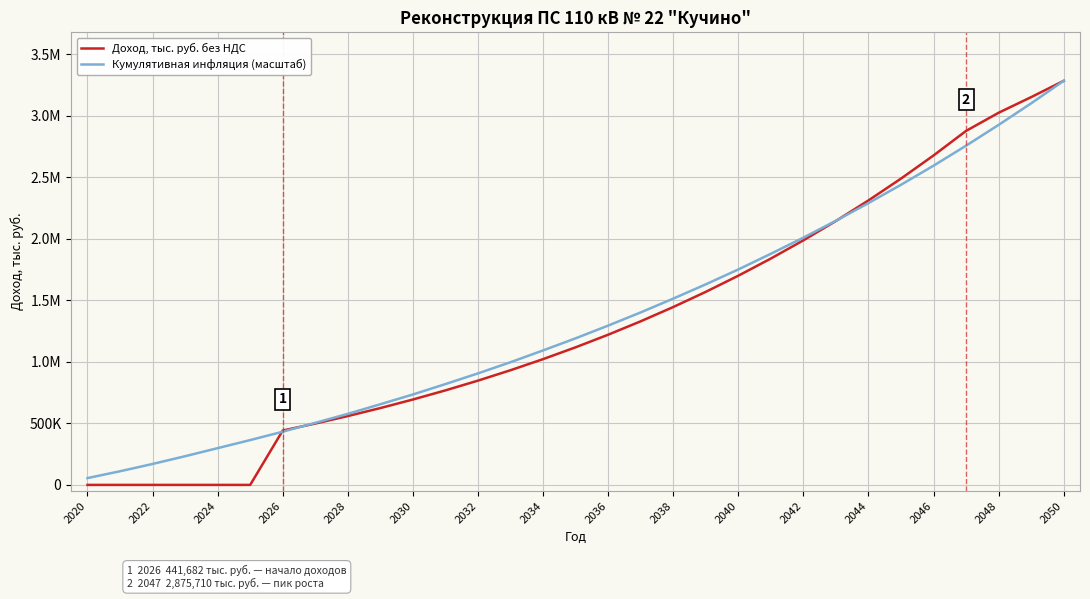

Which series has the largest range (max minus min)?

Доход, тыс. руб. без НДС